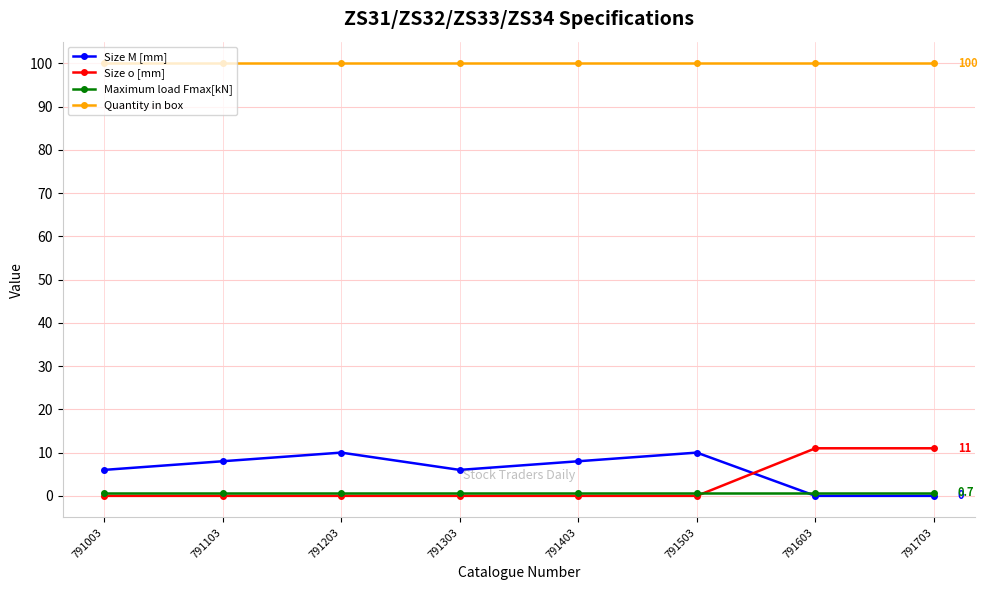

The Size M [mm] series shows 3.1 at 791203. True or false?

False